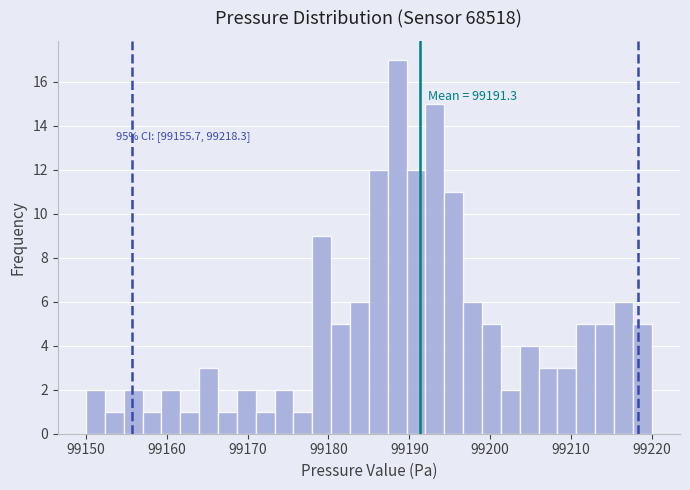

Around what value on the x-axis is the tallest bar? Give the approximate position of its centre, as read against the axis.

99189